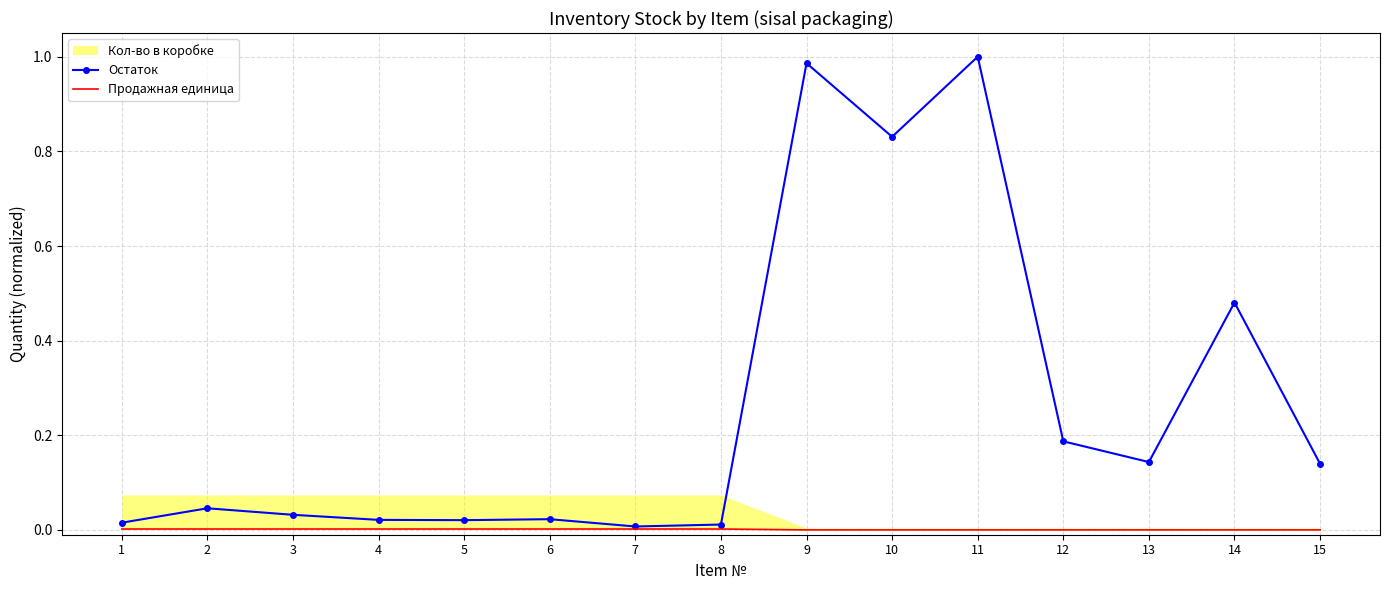

What is the maximum value for Остаток?

1.0